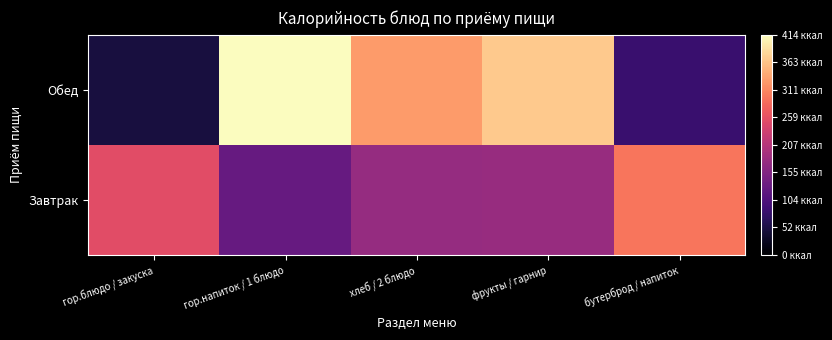

Reading left to right, extract all data points from this chart.

Завтрак: гор.блюдо / закуска=252.8	гор.напиток / 1 блюдо=126.4	хлеб / 2 блюдо=175.0	фрукты / гарнир=178.0	бутерброд / напиток=295.0
Обед: гор.блюдо / закуска=47.0	гор.напиток / 1 блюдо=414.5	хлеб / 2 блюдо=327.3	фрукты / гарнир=368.0	бутерброд / напиток=81.0